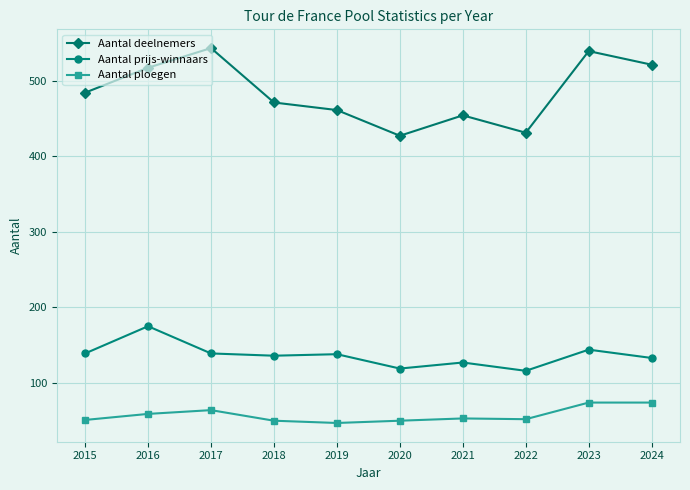

True or false: Aantal ploegen and Aantal prijs-winnaars cross at least once.

False